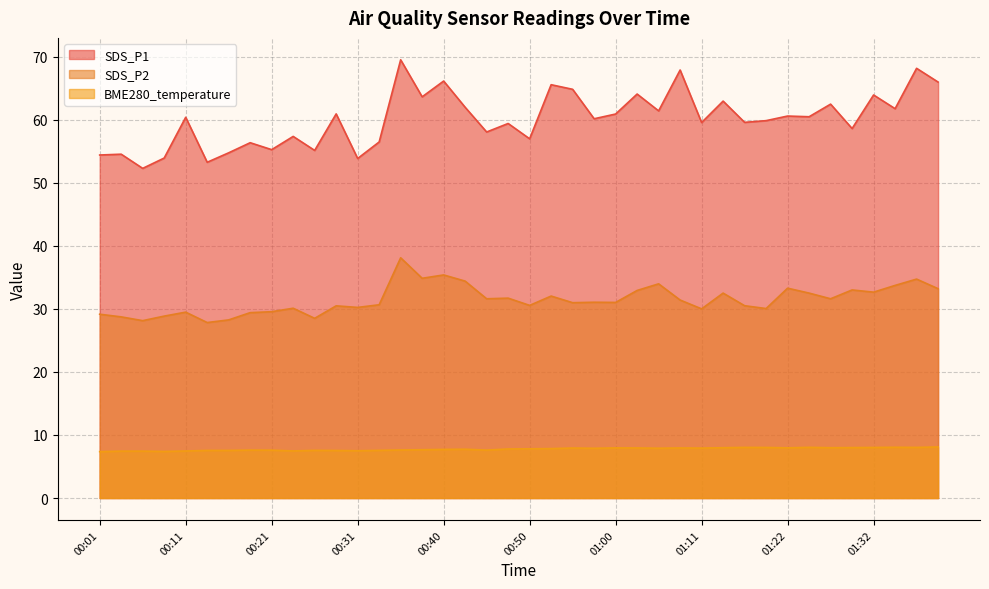

What is the average value of the SDS_P2 series?

31.4